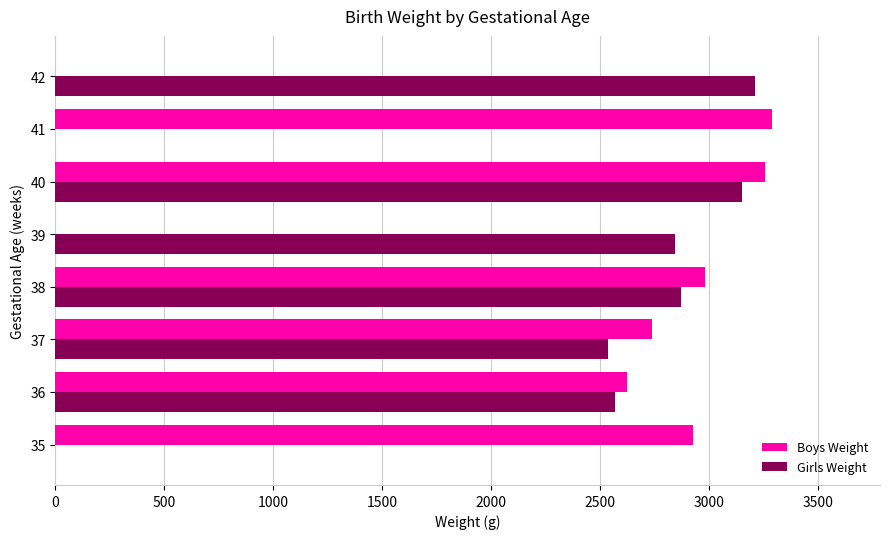

The value of Boys Weight at 36 is 2625. True or false?

True